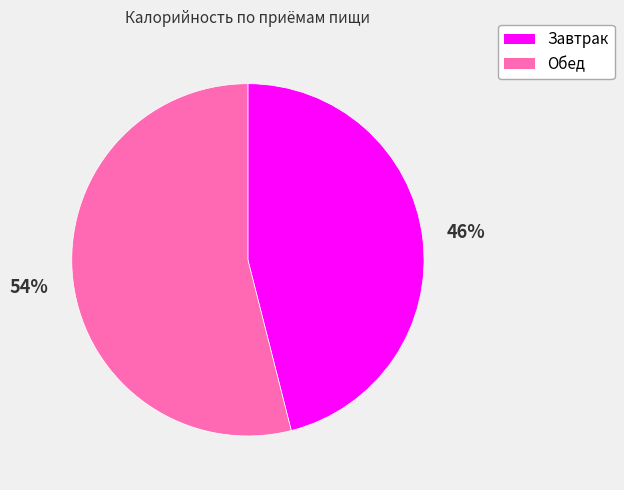

What percentage is the Обед slice, to the nearest percent?

54%